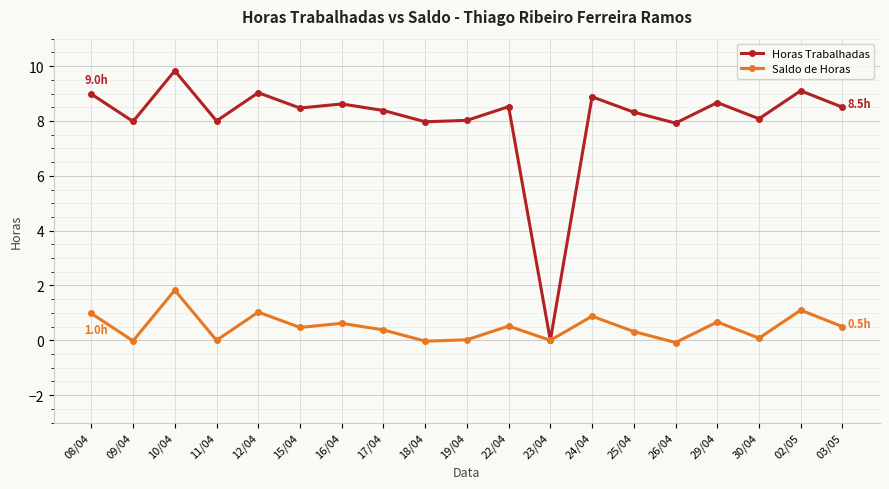

What is the label of the 1st point from the left?

08/04